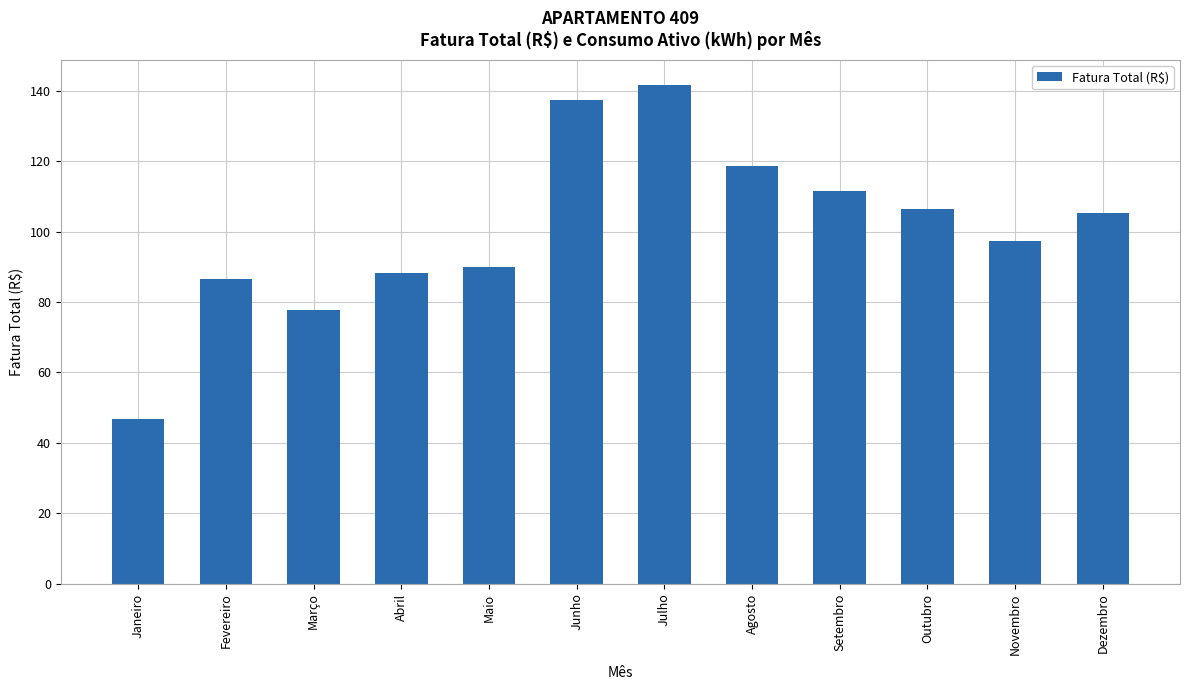

What is the difference between the maximum and second lowest values?

64.0